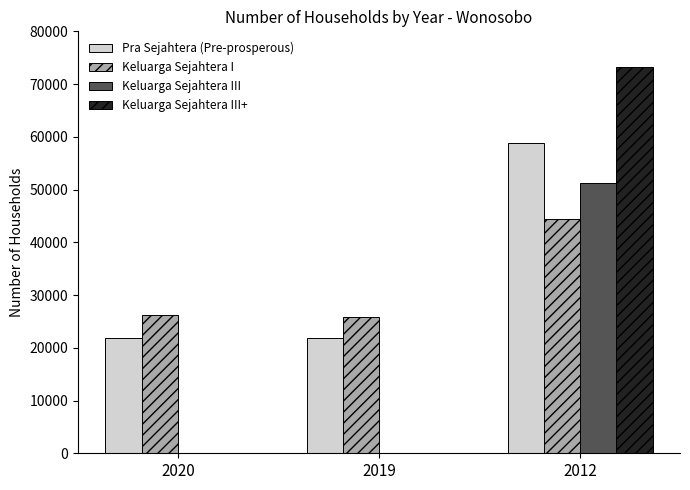

Does the chart contain stacked bars?

No